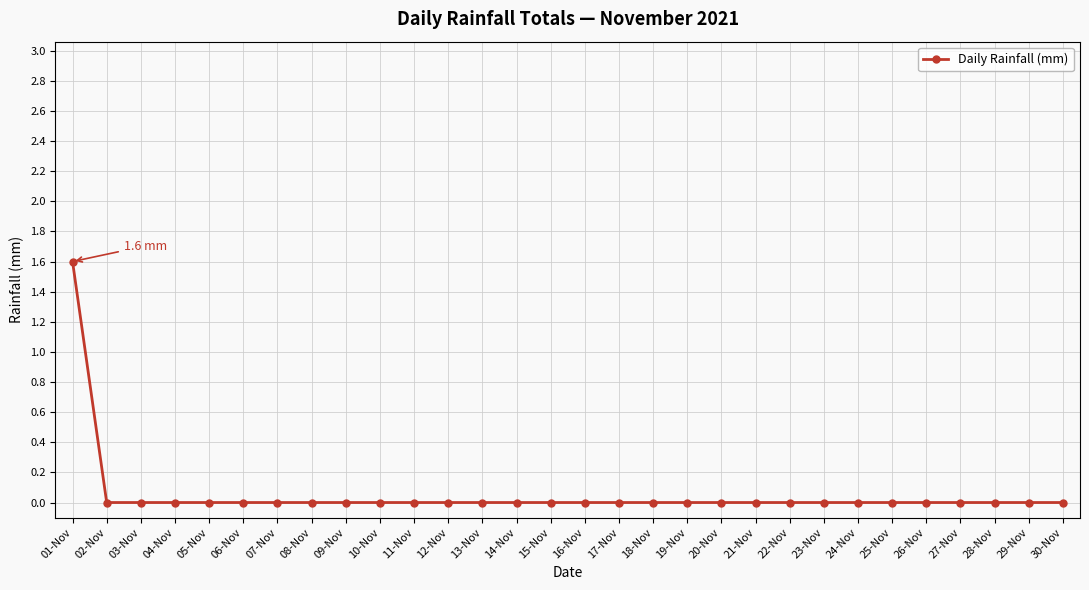

Is it true that the value at 18-Nov is 0.0?

True